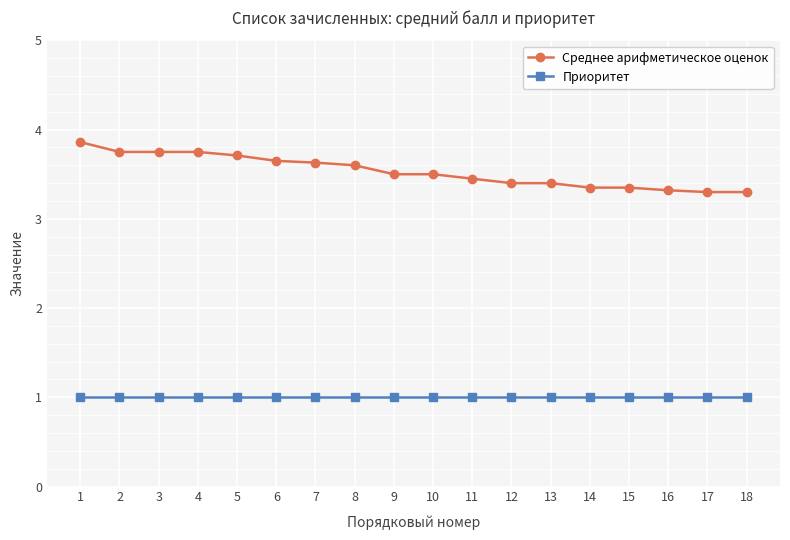

What is the highest value of the Среднее арифметическое оценок series?

3.9